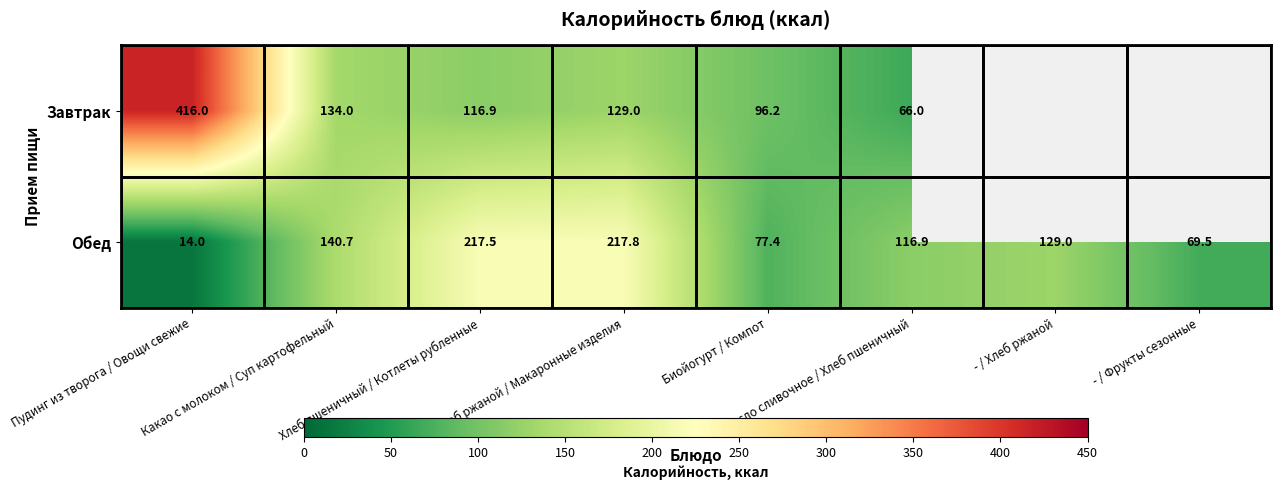

At which label is Завтрак closest to 208?

Какао с молоком / Суп картофельный